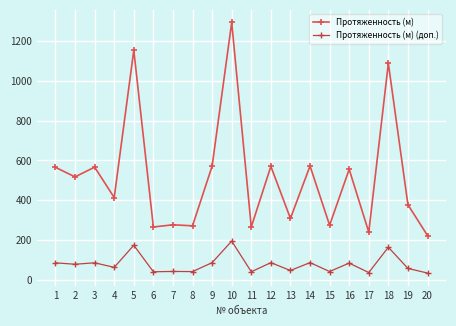

What is the difference between the maximum and minimum values in the Протяженность (м) (доп.) series?

160.8